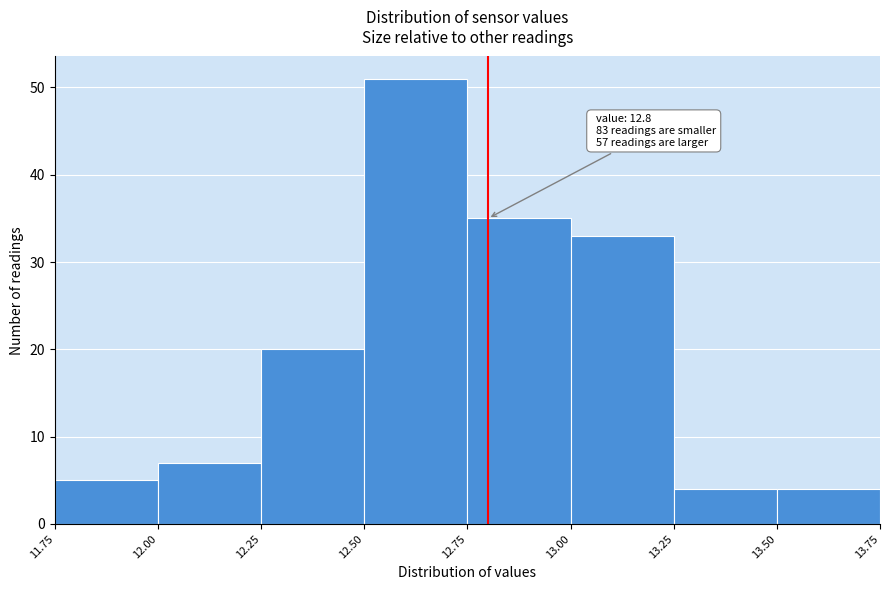

Over which range of the x-axis is the bar tallest?

12.50 to 12.75